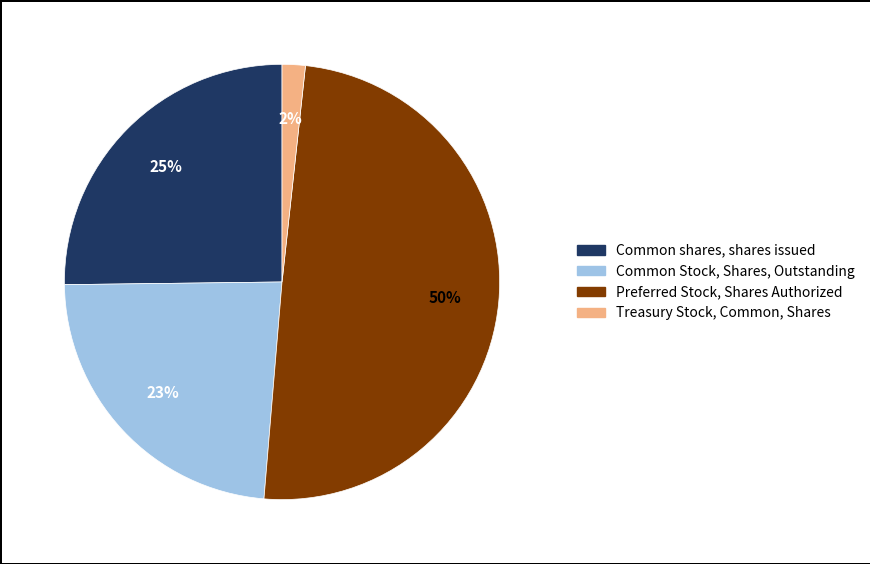

How many slices are in this pie chart?

4